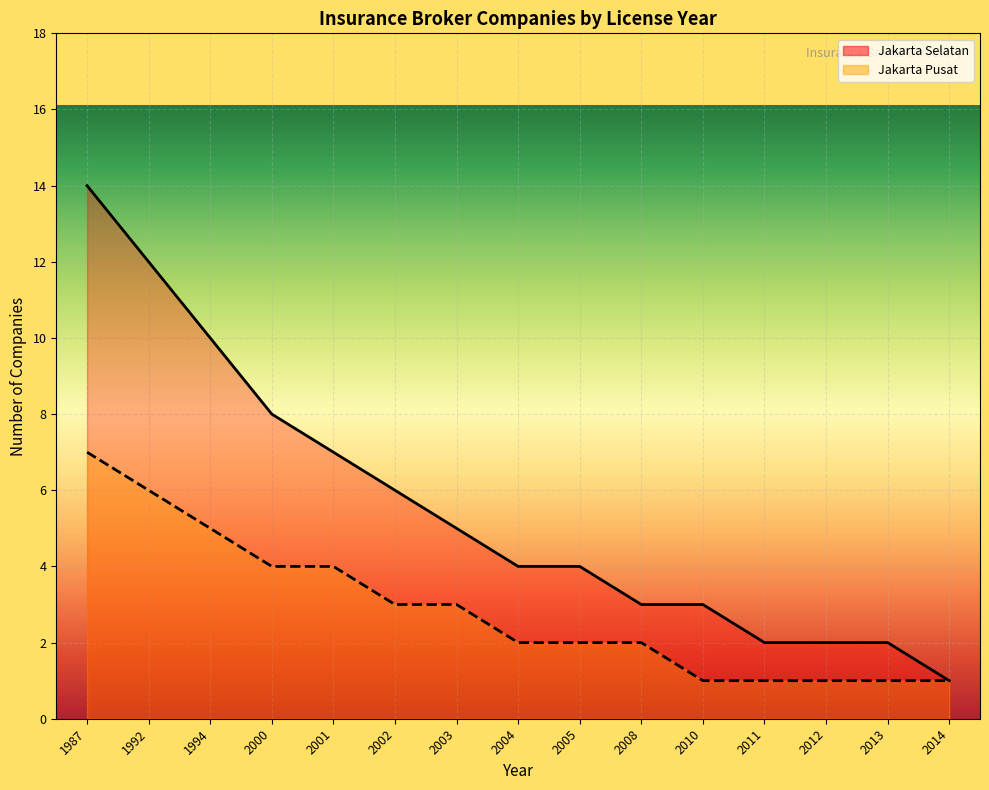

What is the maximum value for Jakarta Pusat?

7